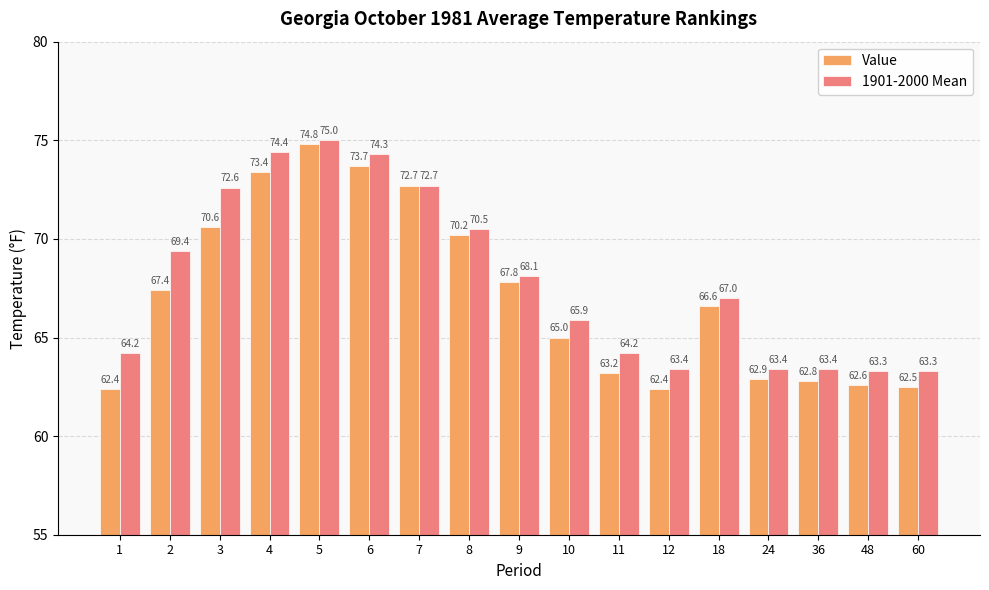

How many values in the 1901-2000 Mean series are below 67?

8